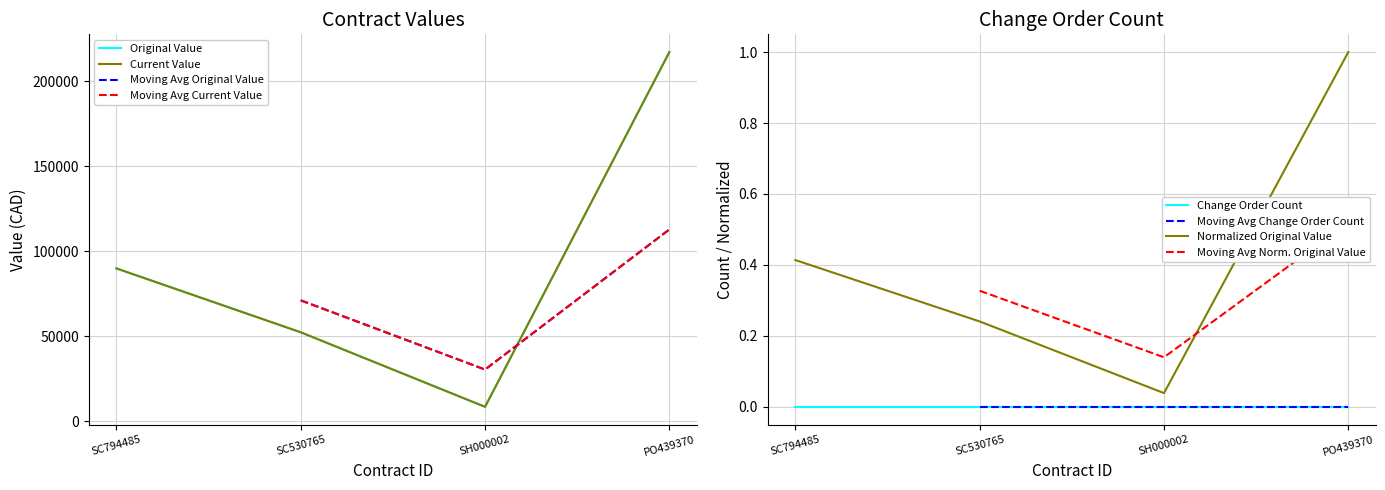

True or false: original_value and current_value cross at least once.

False